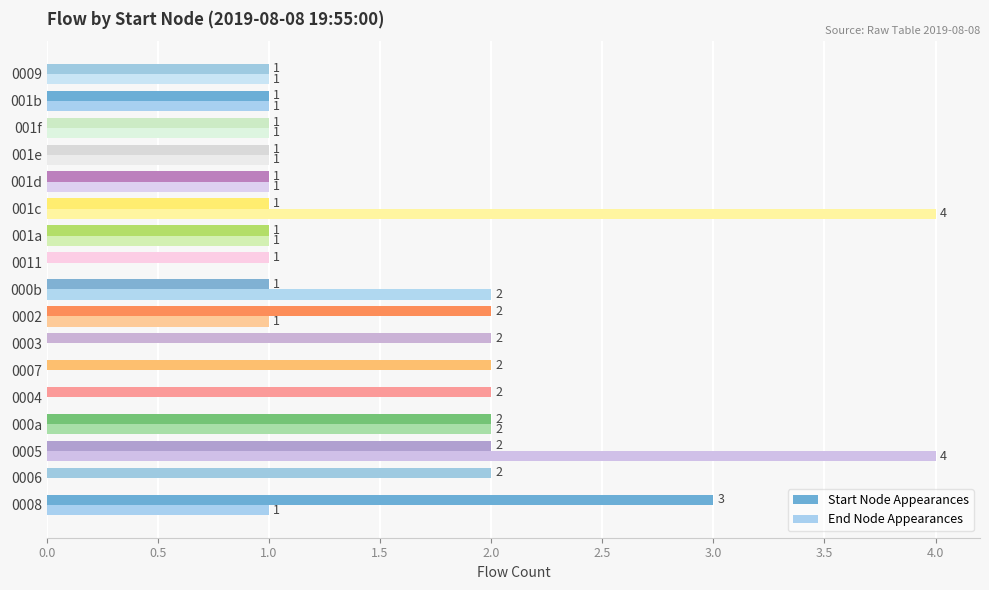

What is the sum of all Start Node Appearances values?

26